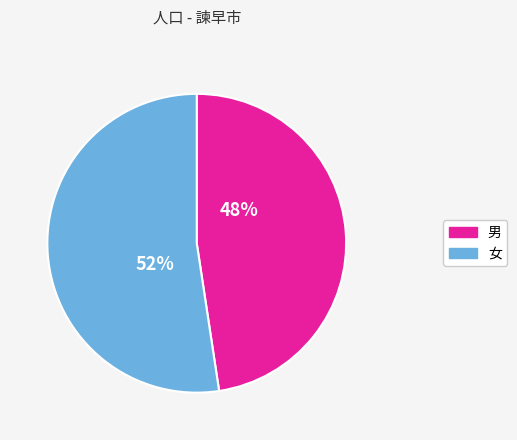

Does any single category account for the majority?

Yes